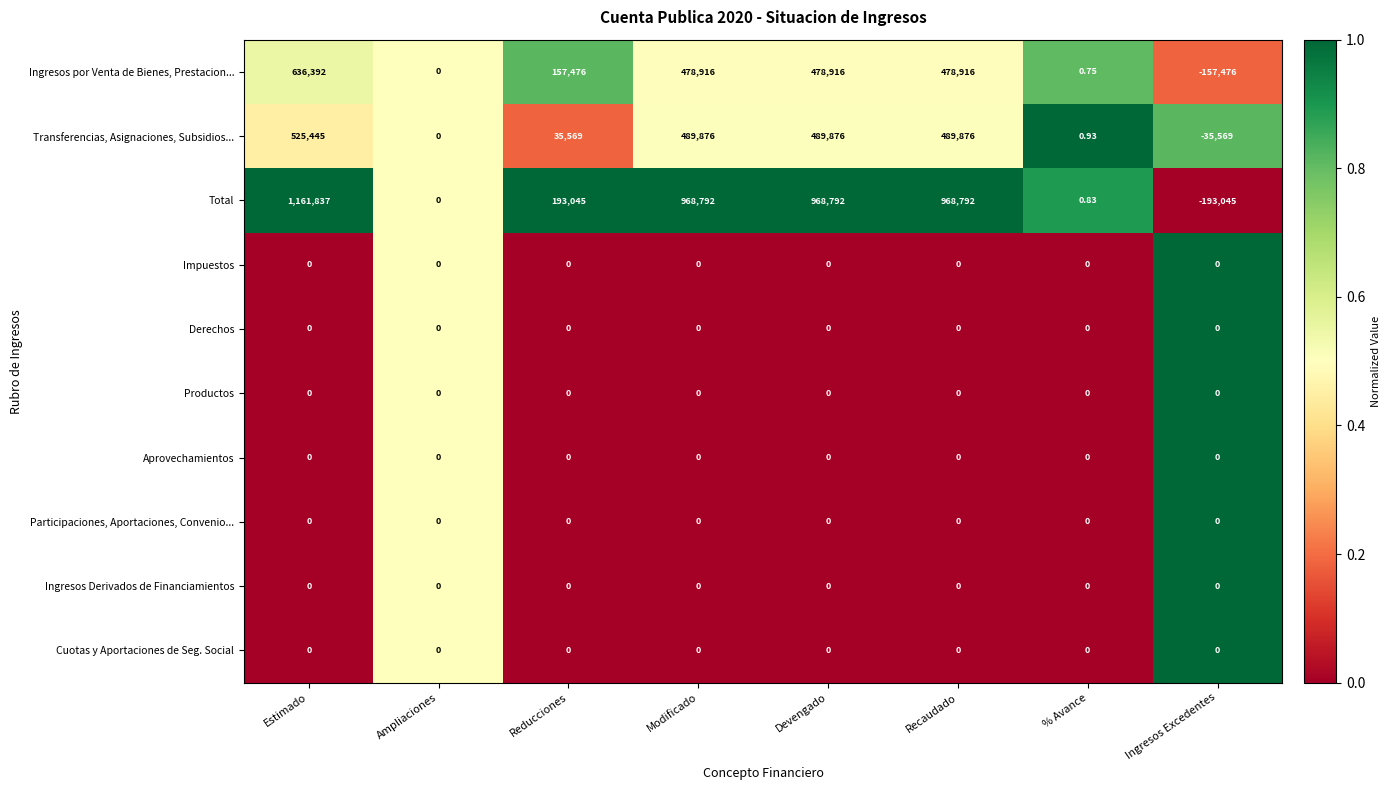

How many series are shown in this chart?

10